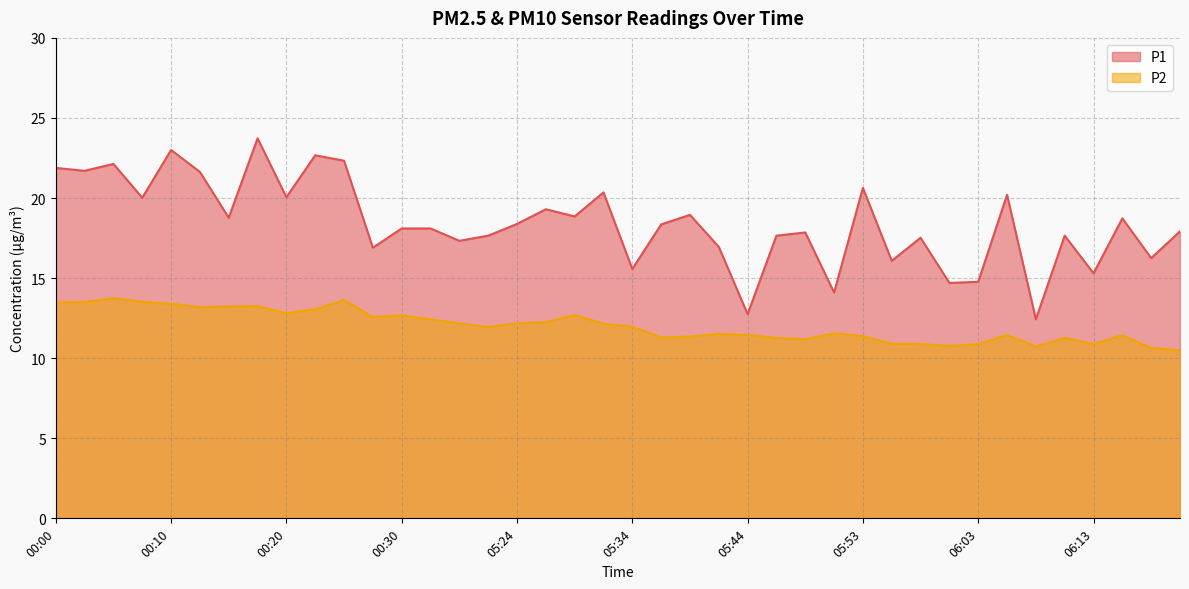

Which series has the largest range (max minus min)?

P1